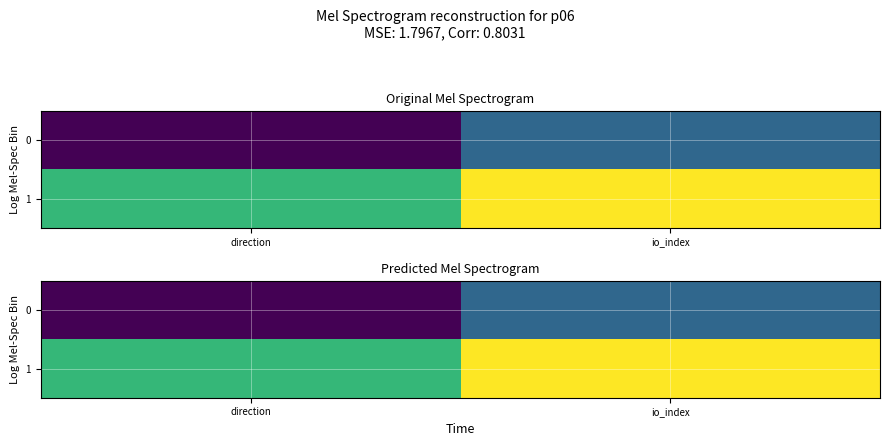

At how many categories does at least one series exceed 0?

2